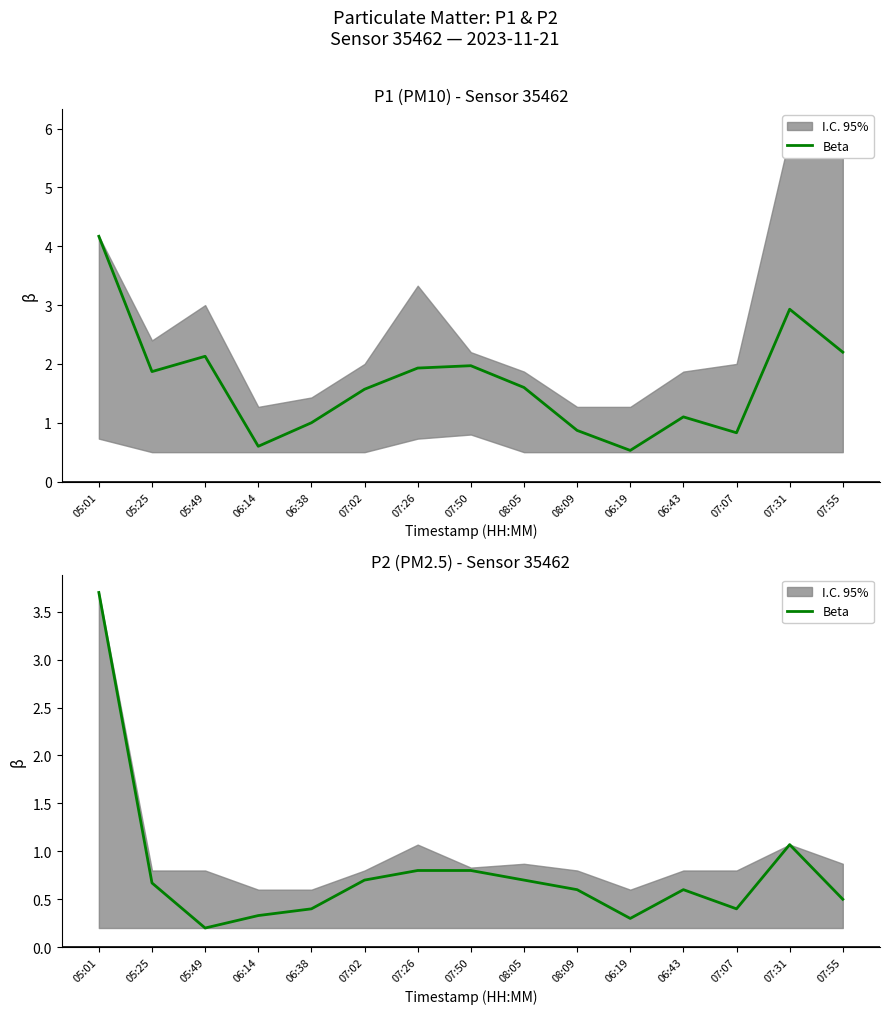

Read the value at 07:02.

0.7